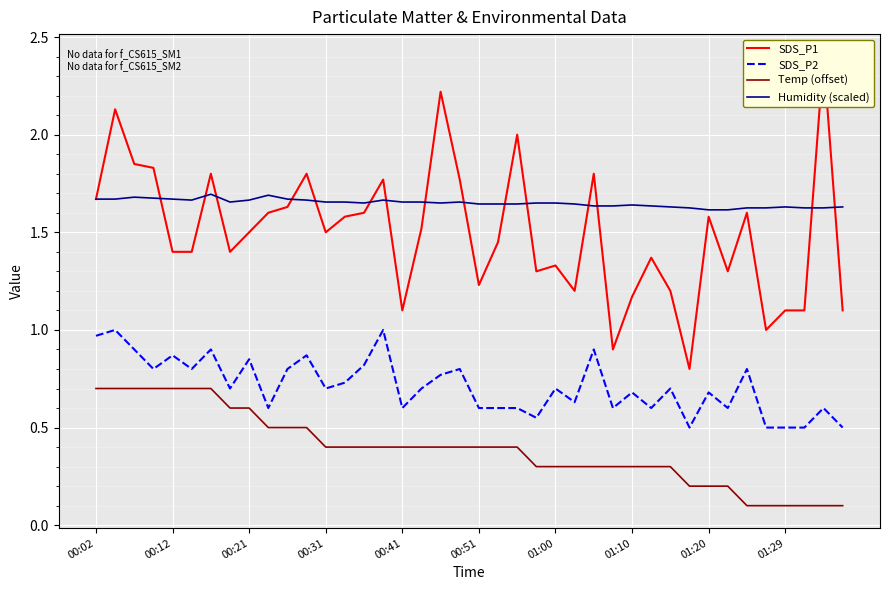

The Temp (offset) series shows 1.0 at 00:21. True or false?

False